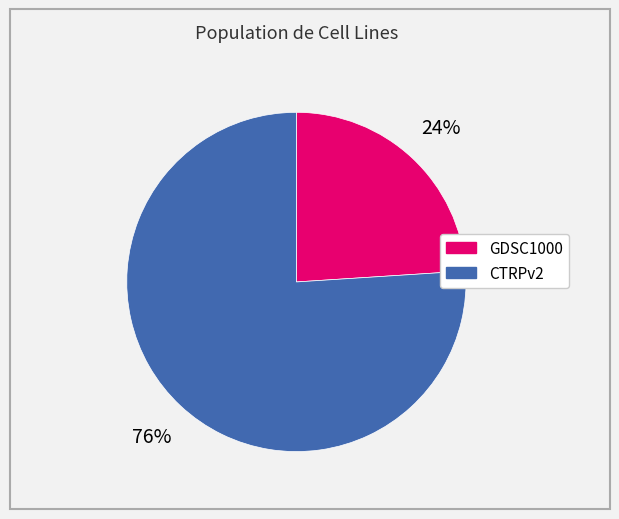

True or false: CTRPv2 accounts for 76% of the total.

True